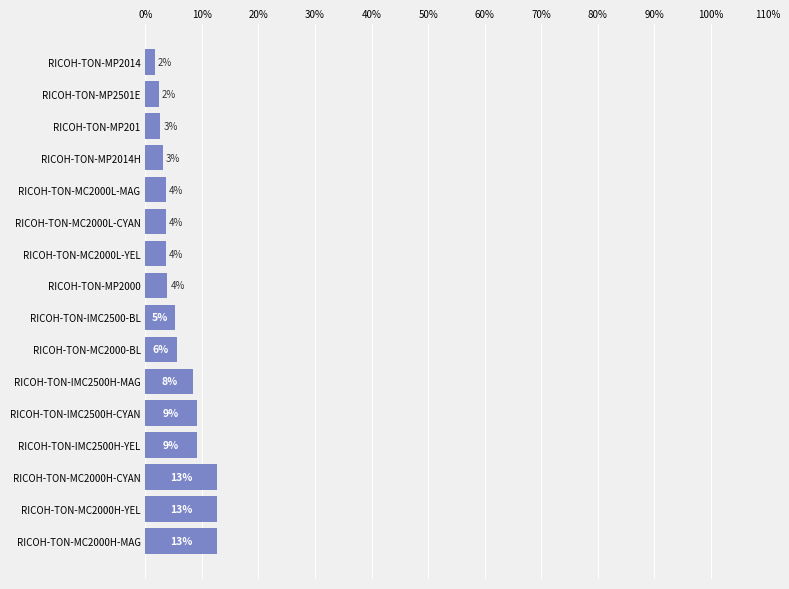

How many bars are there in total?

16